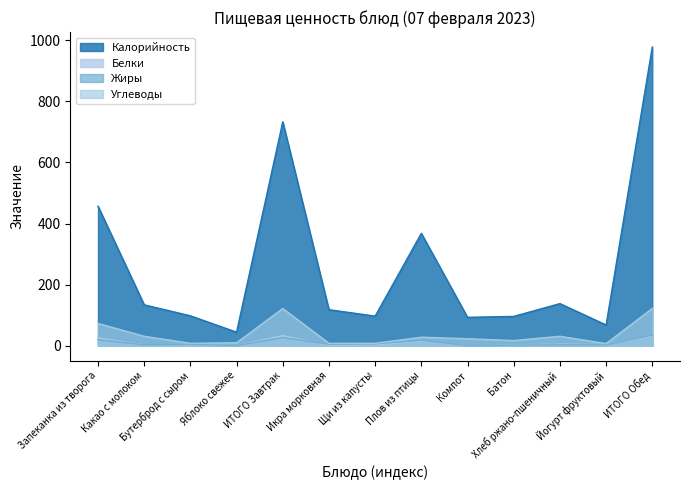

The Жиры series shows 0.8 at Батон. True or false?

False